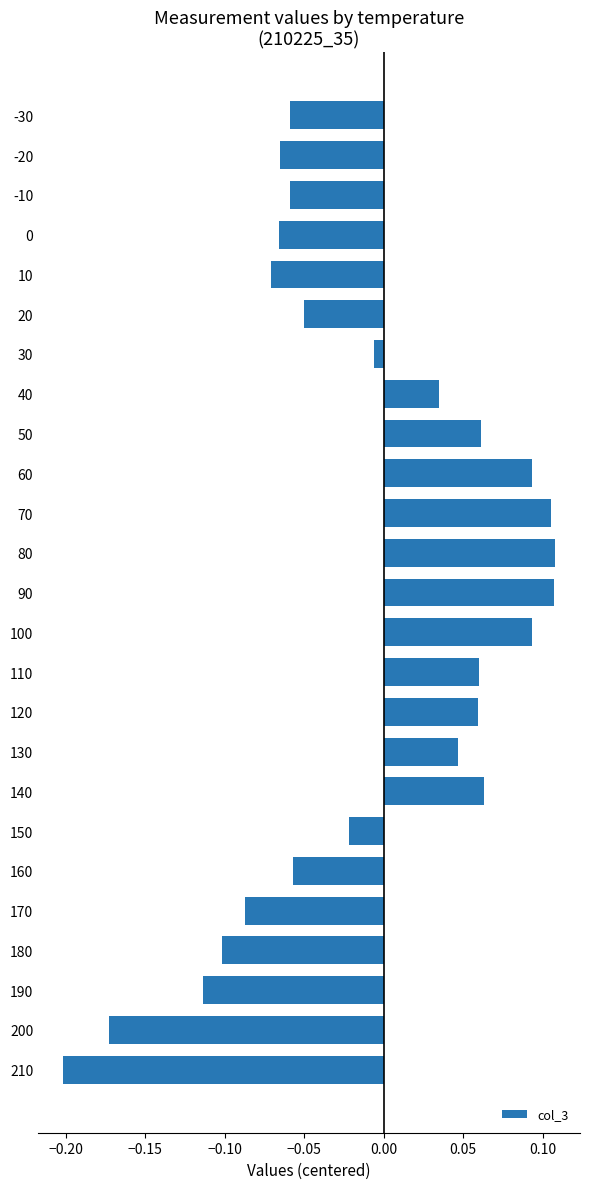

What is the difference between the maximum and minimum values?

0.3